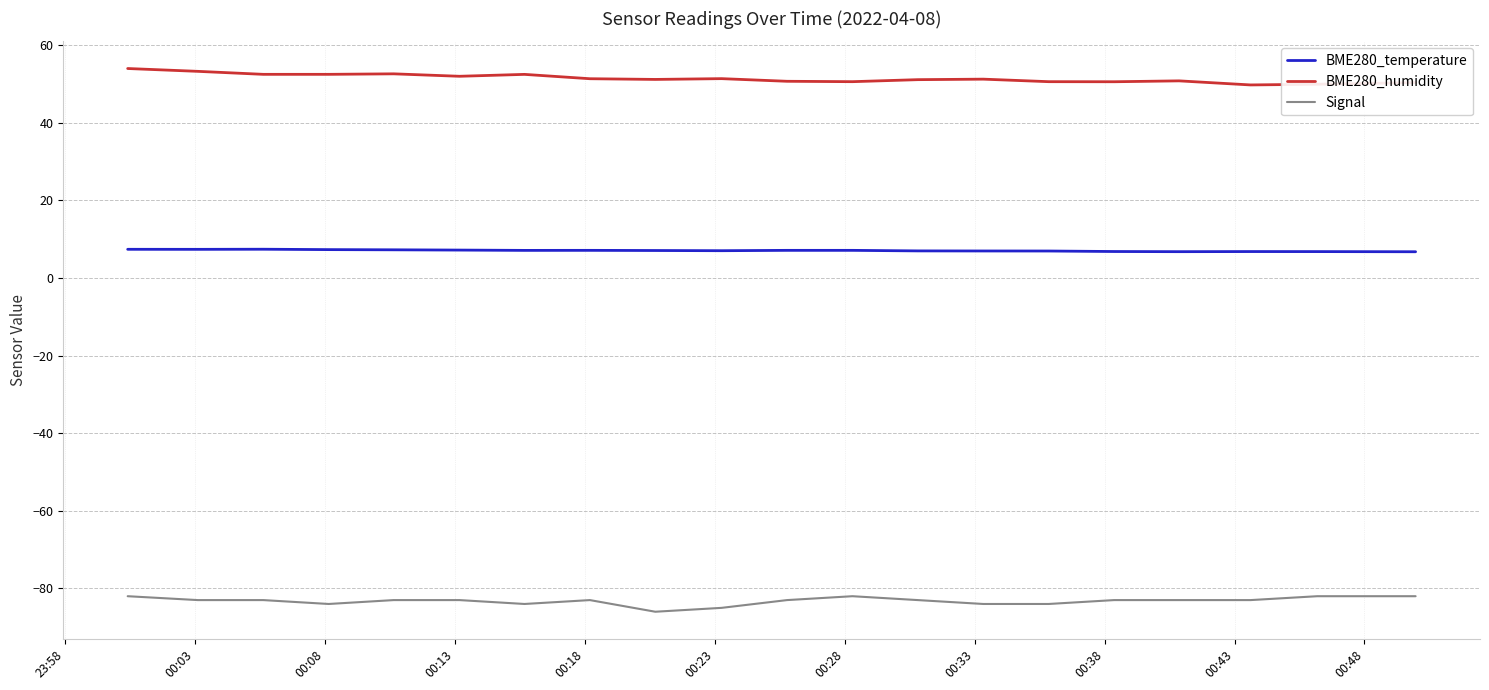

List the series in order of their peak value, highest first.

BME280_humidity, BME280_temperature, Signal